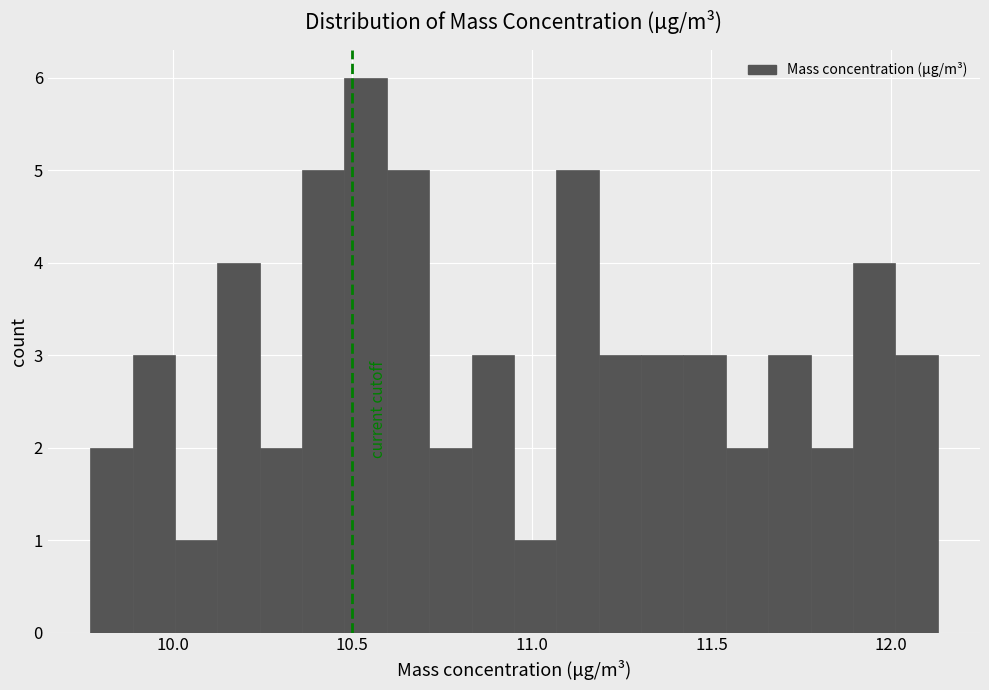

Around what value on the x-axis is the tallest bar? Give the approximate position of its centre, as read against the axis.

10.55